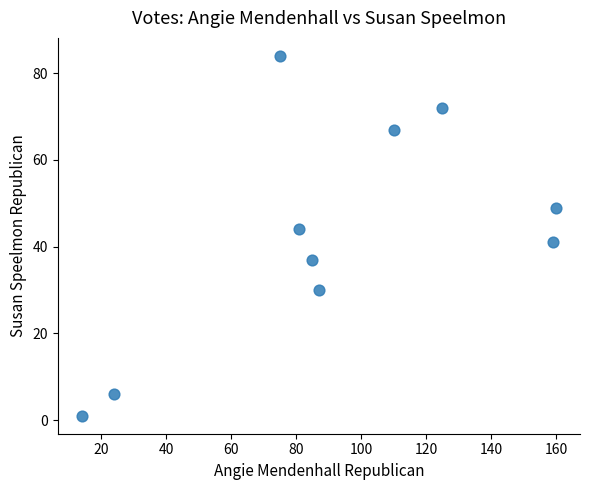

What Y value in the scatter plot is closest to 42?

41